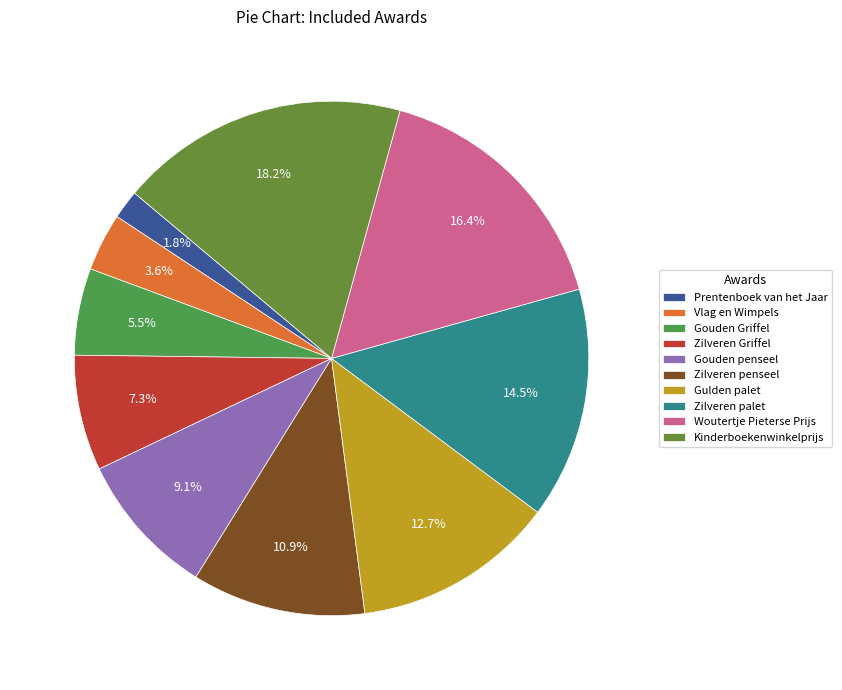

Count the number of slices in the pie.

10